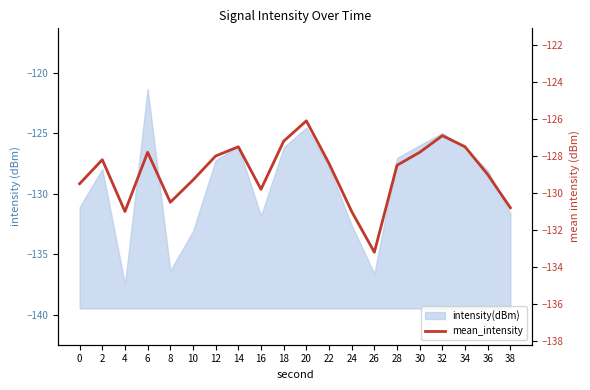

What is the difference between the values at 16 and 6?

2.0